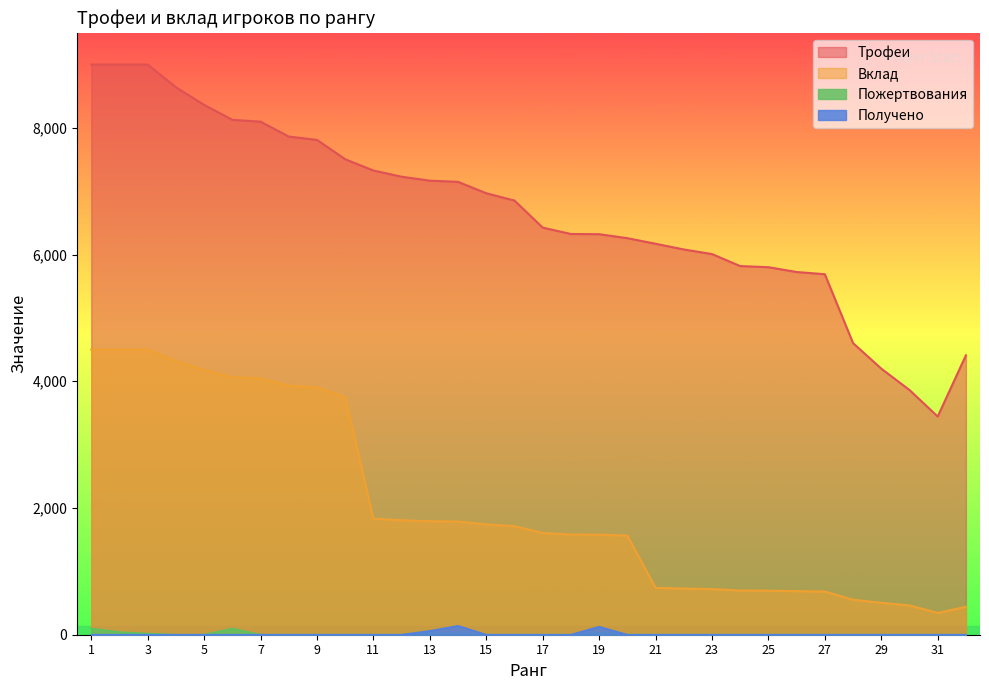

What is the sum of the Вклад values at 18 and 1?

6081